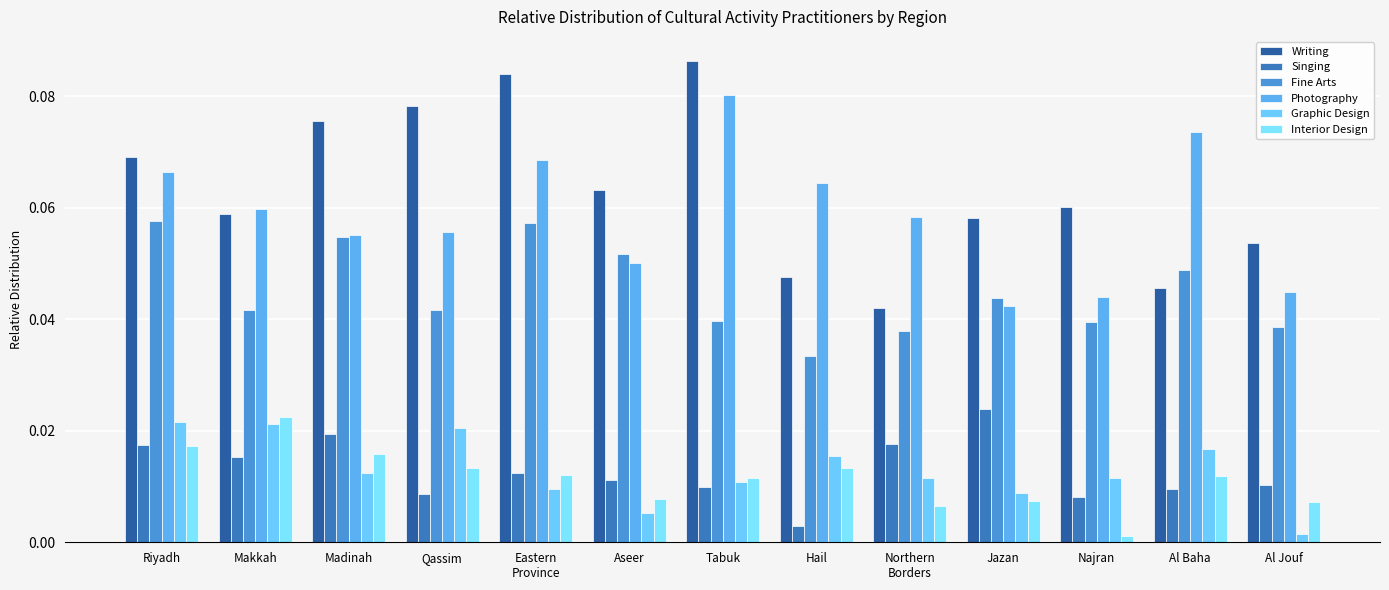

How many categories are shown in the chart?

13